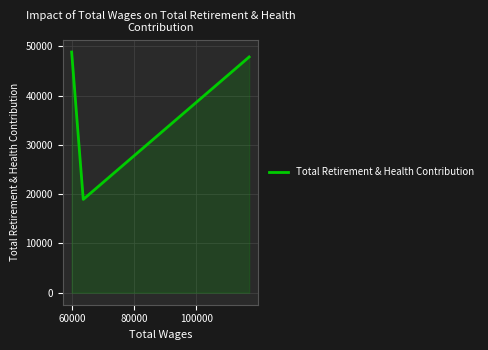

What is the average value?

38525